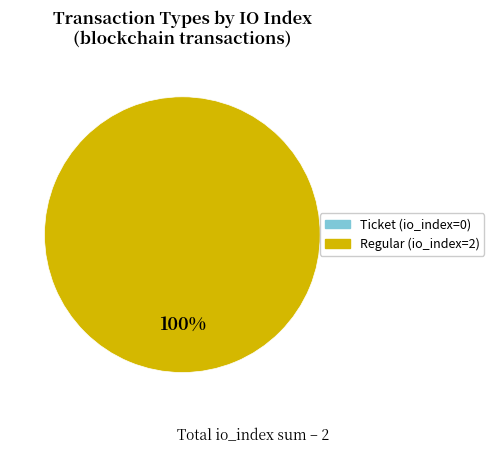

Does any single category account for the majority?

Yes